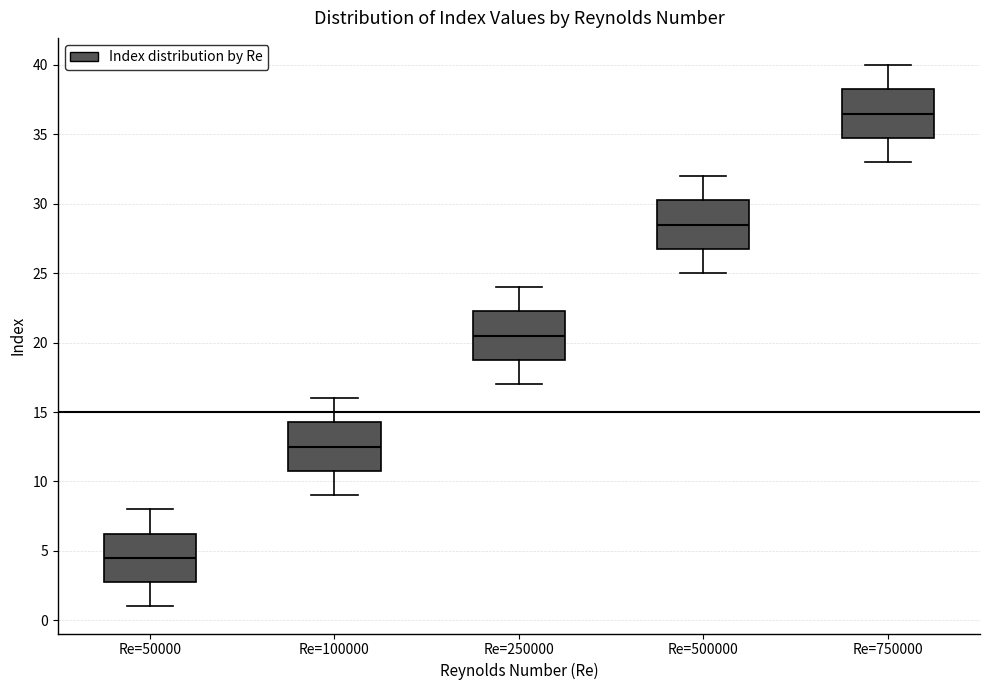

Which box's median line is the lowest?

Re=50000